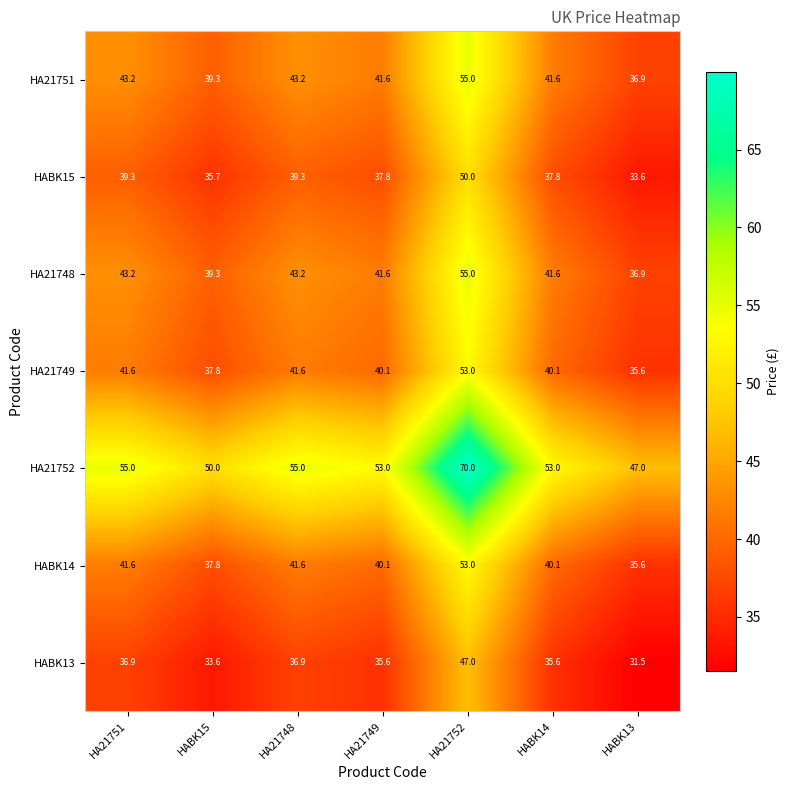

Which label corresponds to the smallest value in the chart?

HABK13